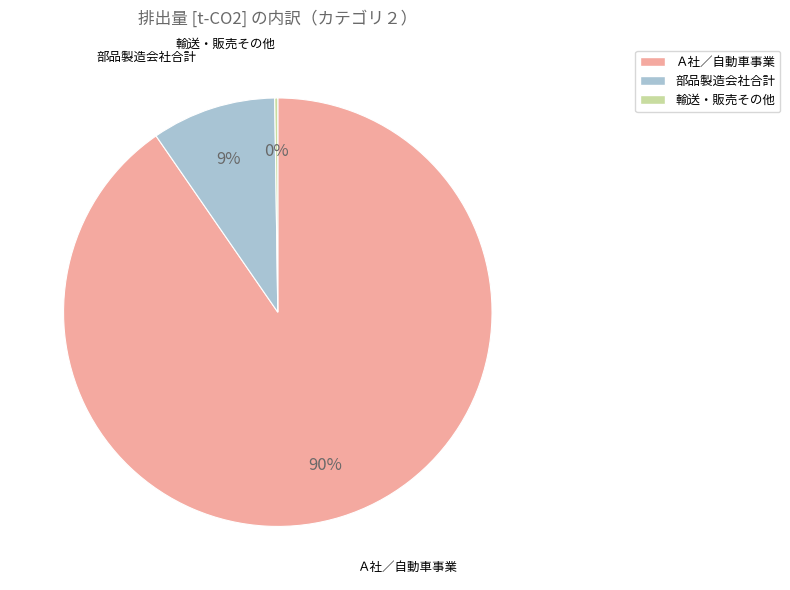

Does any single category account for the majority?

Yes